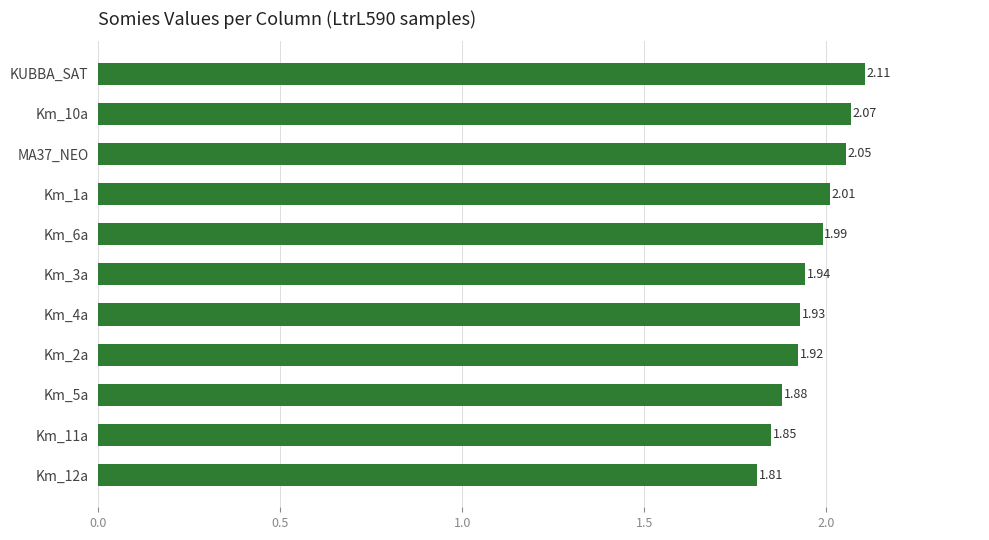

Rank the categories by value from highest to lowest.

KUBBA_SAT, Km_10a, MA37_NEO, Km_1a, Km_6a, Km_3a, Km_4a, Km_2a, Km_5a, Km_11a, Km_12a